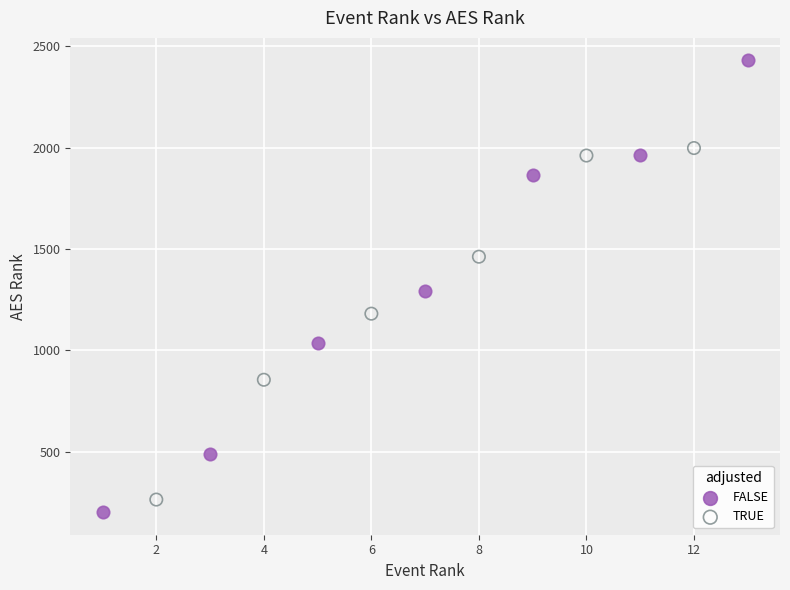

Which series has the largest Y range (max minus min)?

FALSE